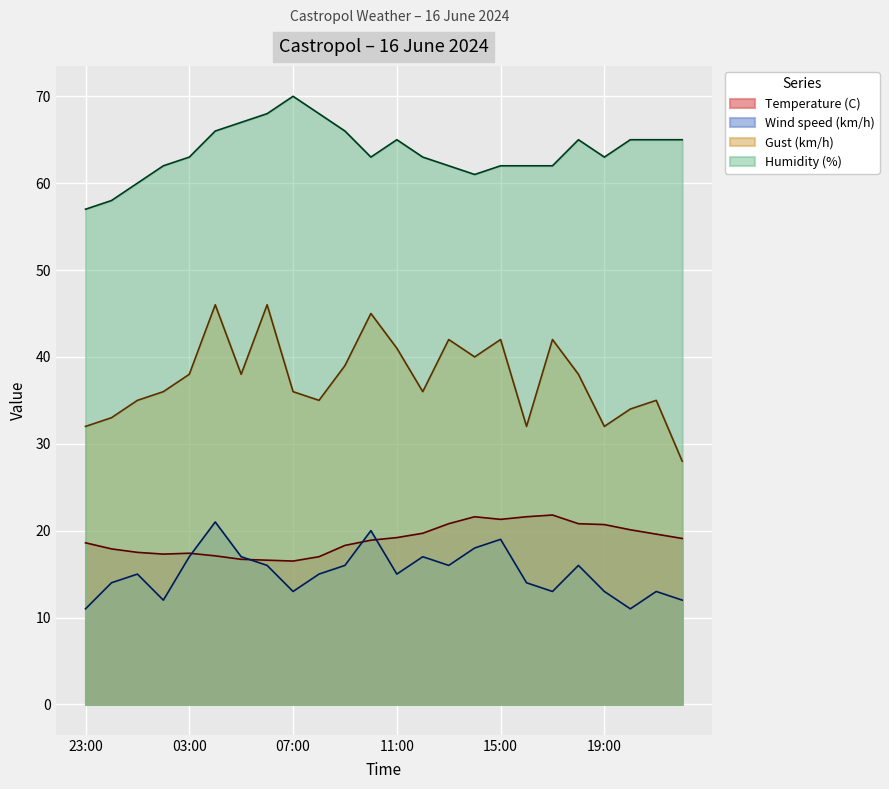

Rank the series at 17:00 from lowest to highest value.

Wind speed (km/h), Temperature (C), Gust (km/h), Humidity (%)